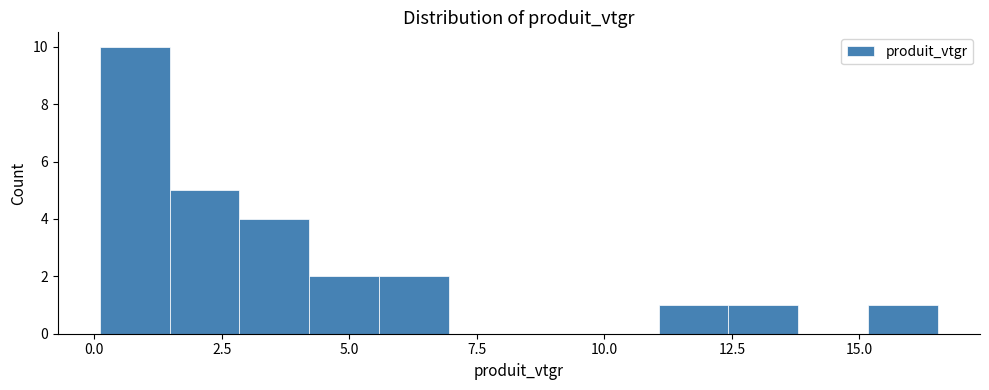

Read against the x-axis, roughly where is the centre of the tallest bar?

1.0